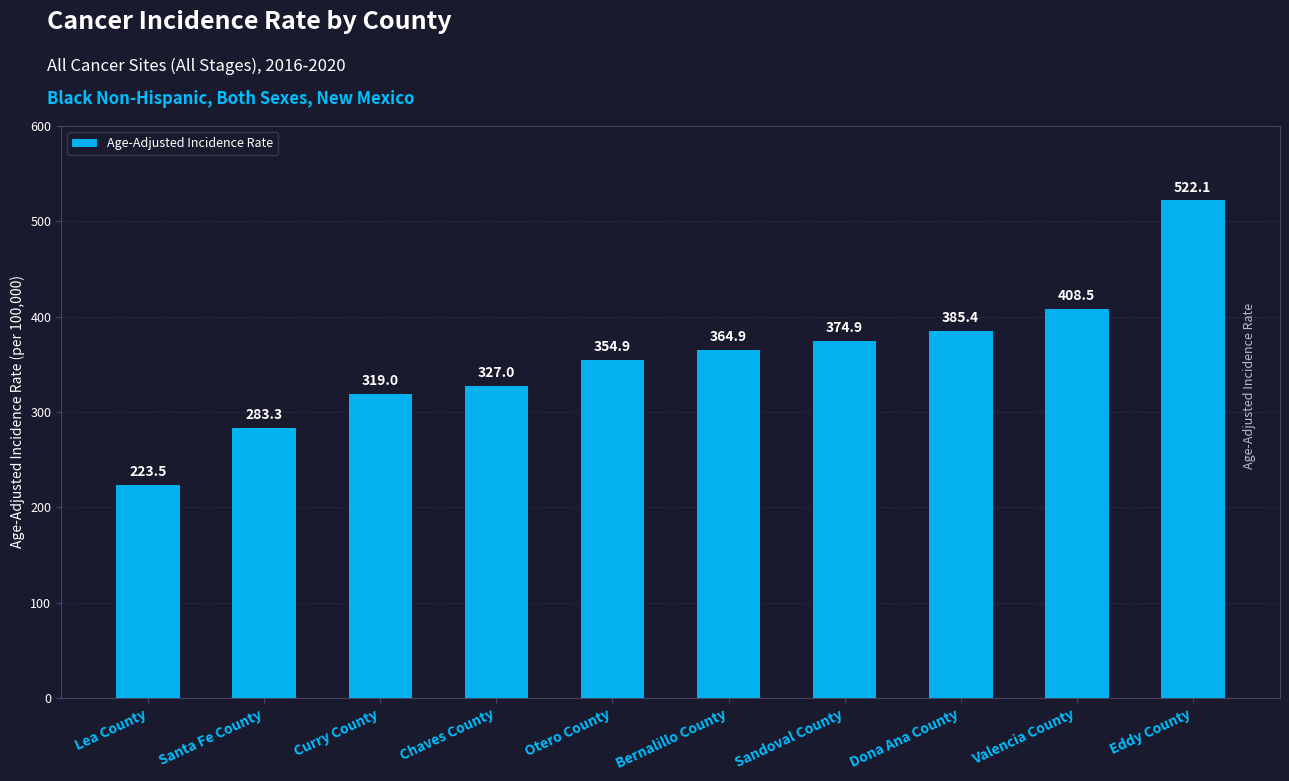

Where does the data first go above 364?

Bernalillo County